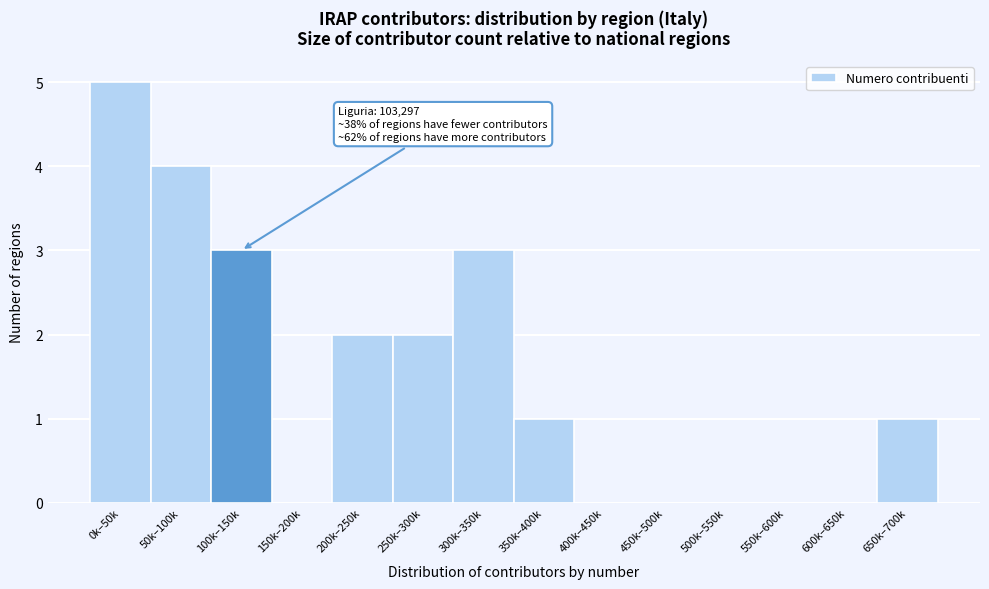

Reading left to right, what are all the values shown in this chart?

0k–50k=5	50k–100k=4	100k–150k=3	150k–200k=0	200k–250k=2	250k–300k=2	300k–350k=3	350k–400k=1	400k–450k=0	450k–500k=0	500k–550k=0	550k–600k=0	600k–650k=0	650k–700k=1